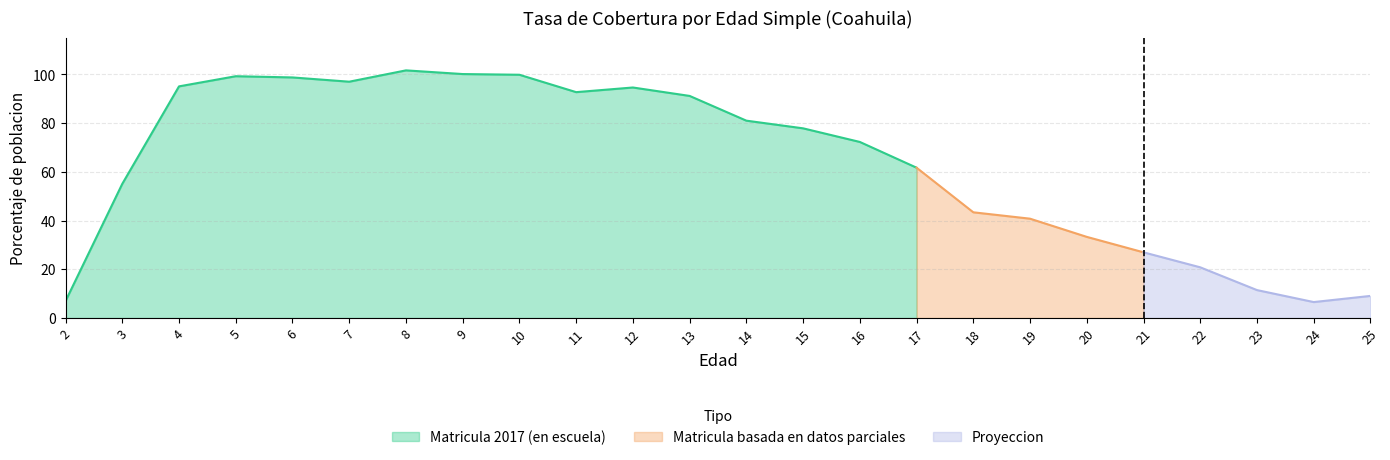

At how many categories does at least one series exceed 0?

24